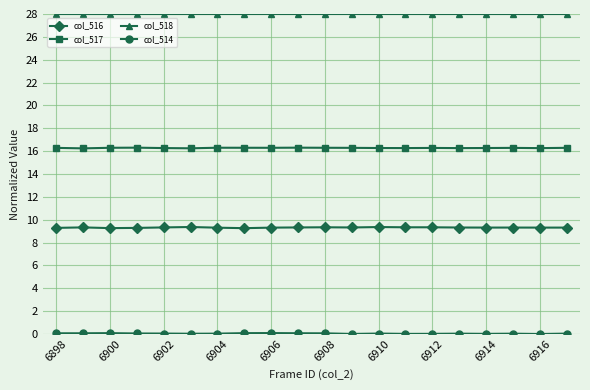

Which series has the largest total across all categories?

col_518